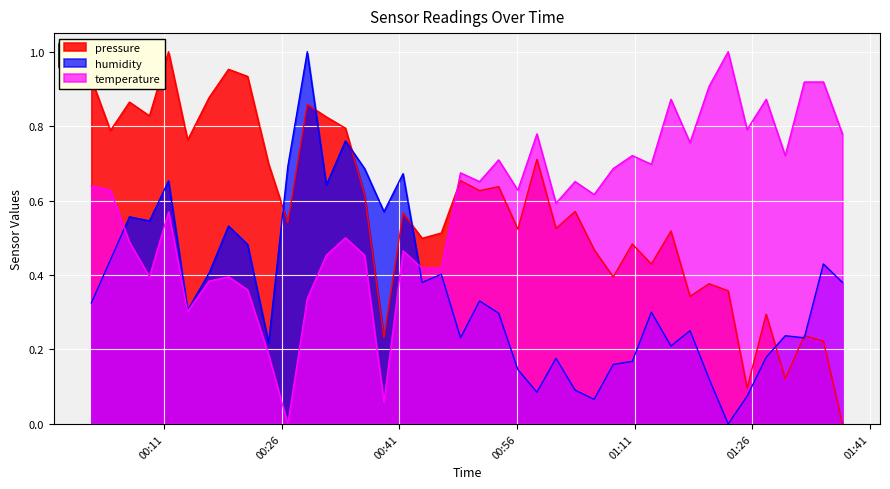

How many intersections are there between temperature and pressure?

1